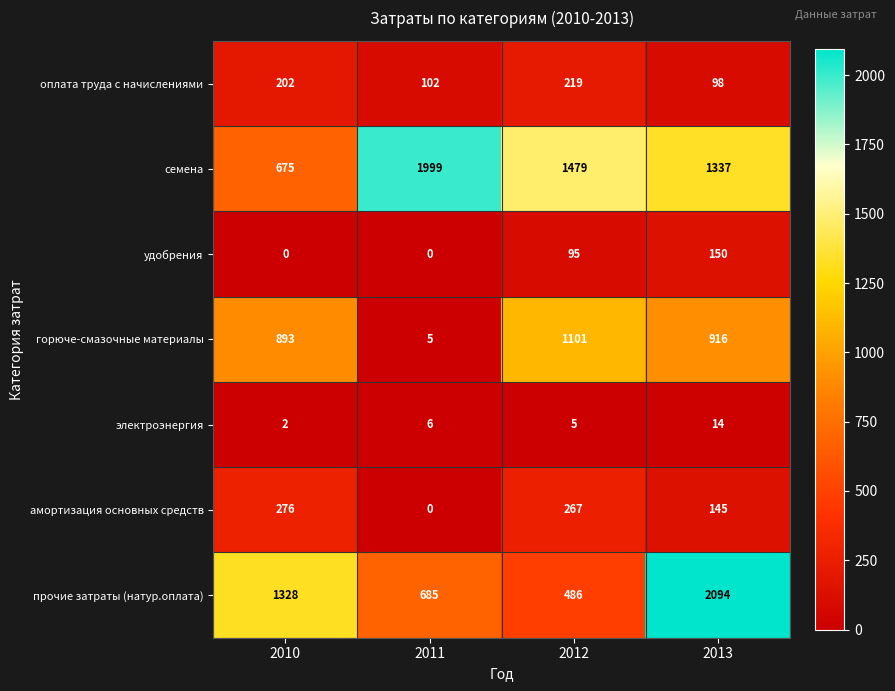

Which series has the largest range (max minus min)?

прочие затраты (натур.оплата)